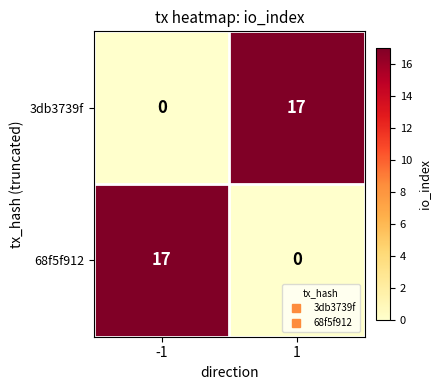

How many categories are shown in the chart?

2